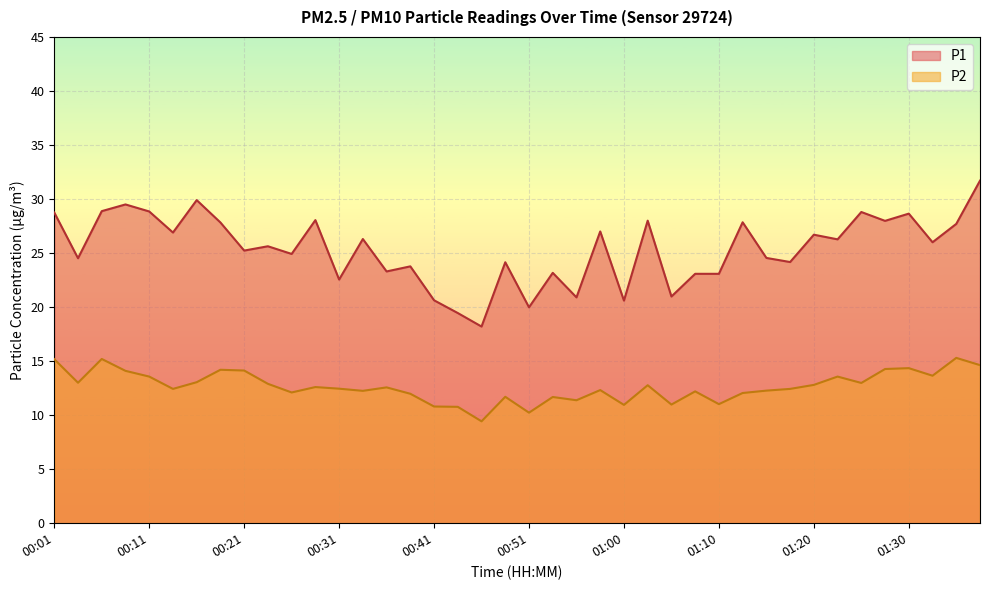

The P2 series shows 6.5 at 00:28. True or false?

False